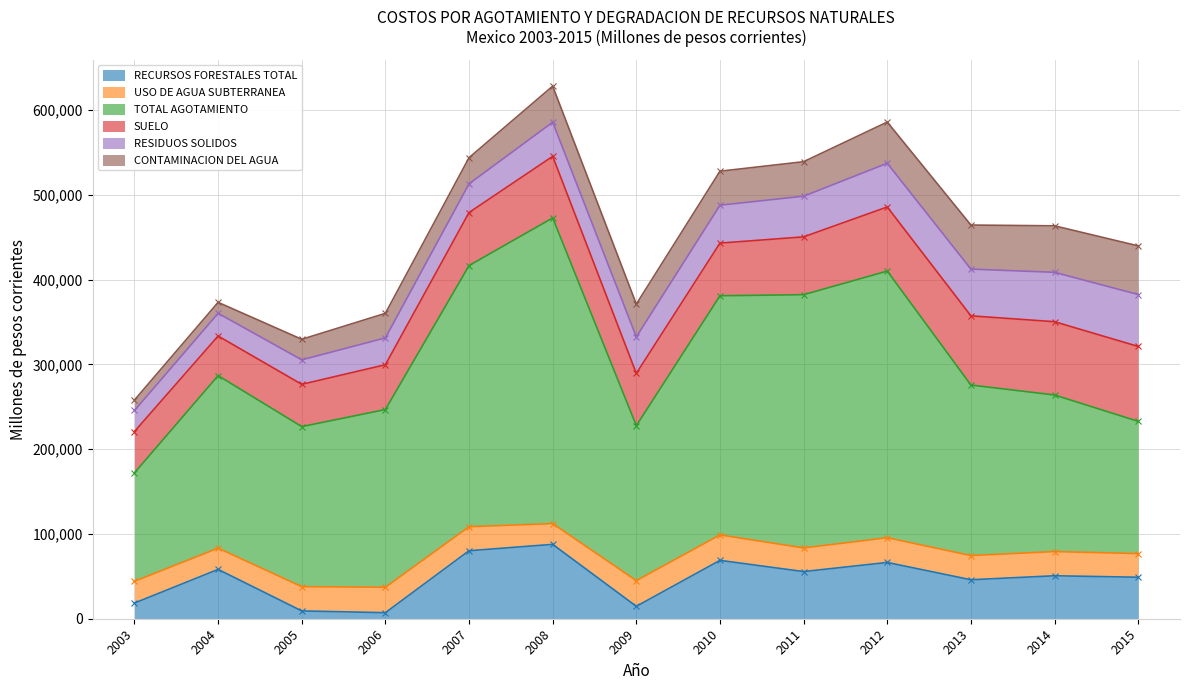

Between 2009 and 2010, which is larger?

2010